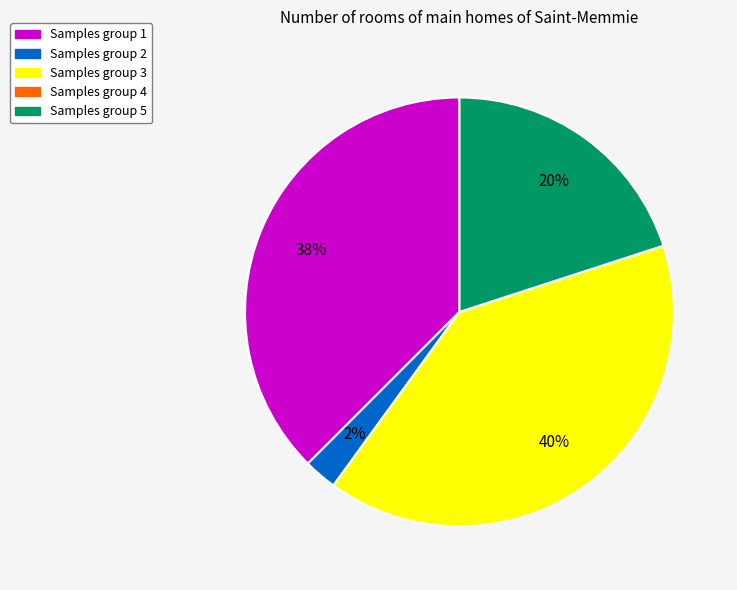

Which category has the biggest portion of the pie?

Samples group 3